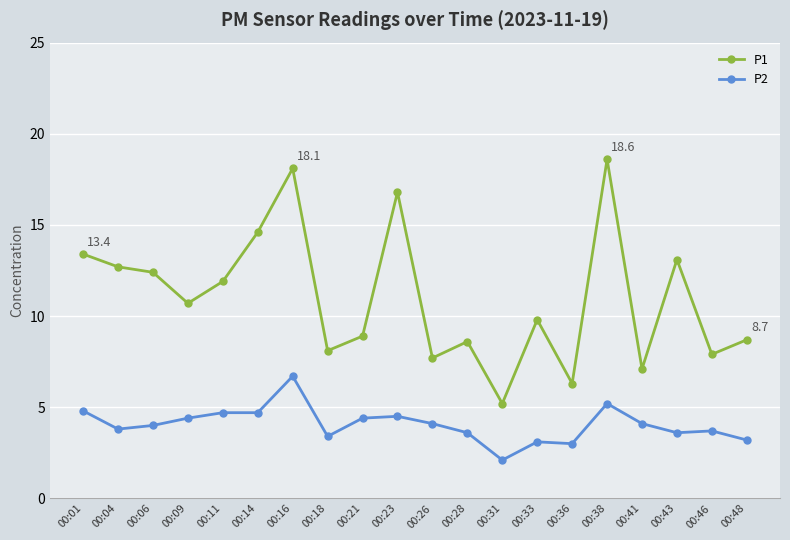

True or false: P1 has more than 2 interior local peaks.

True